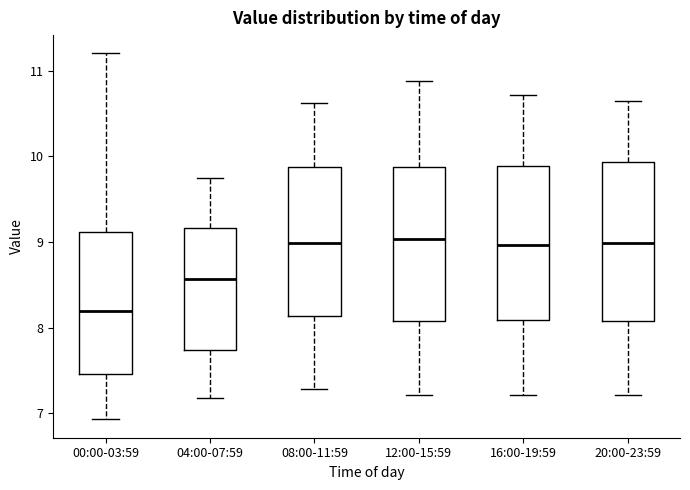

Where is the lower edge of the box for 20:00-23:59 on the y-axis? The values are not printed on the chart, so give them approximately, as read against the axis.

8.1